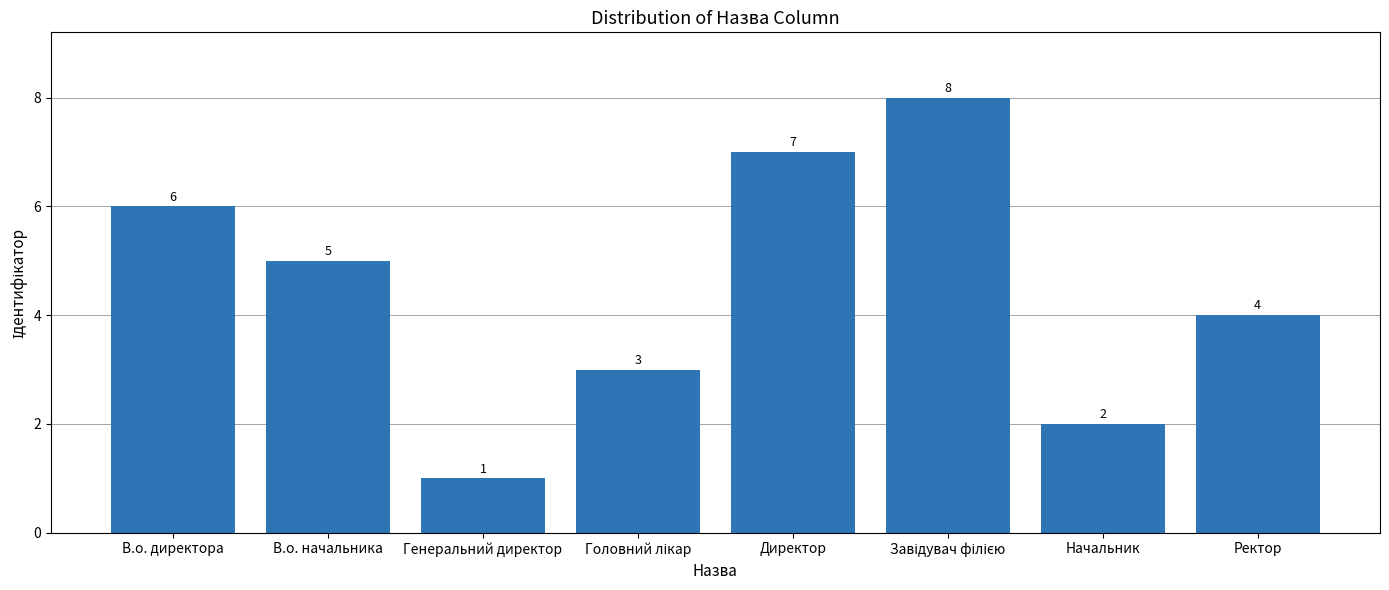

What is the value of the 3rd bar from the left?

1